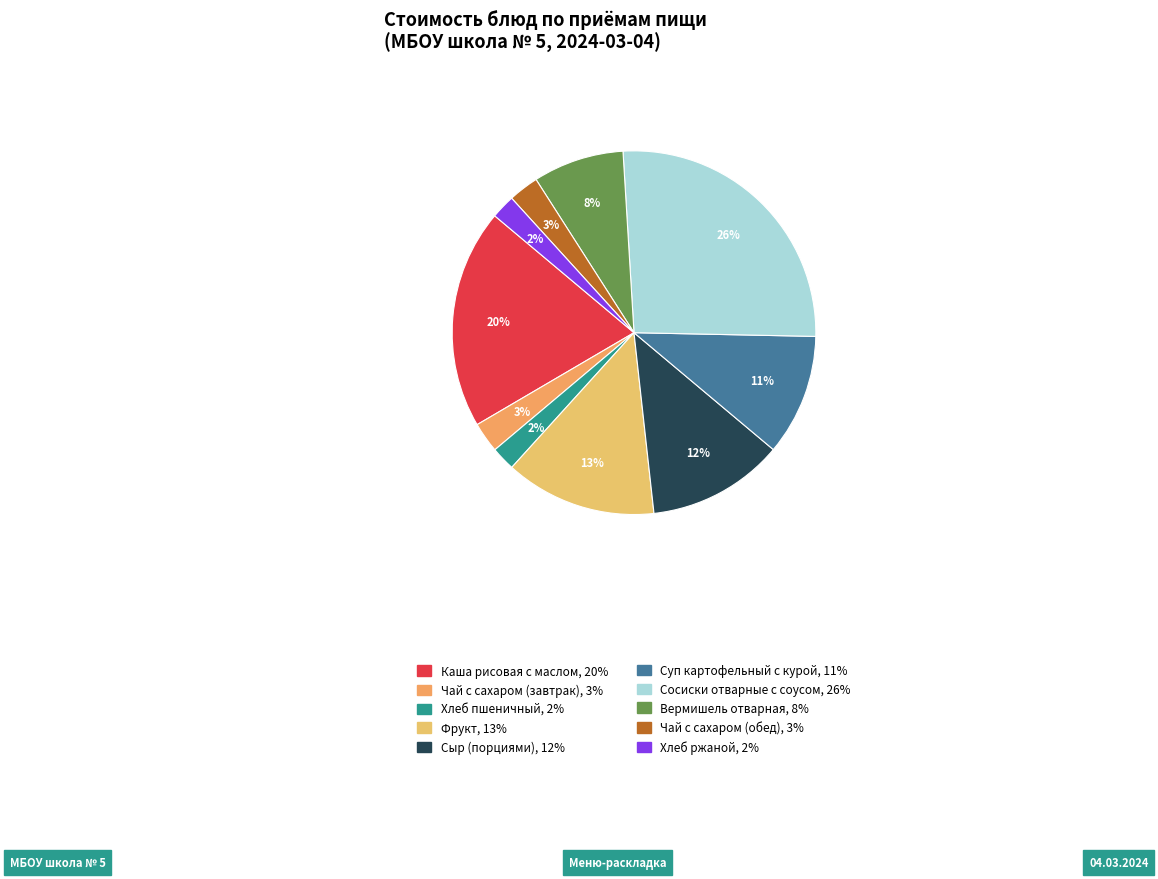

How many segments does this pie chart have?

10